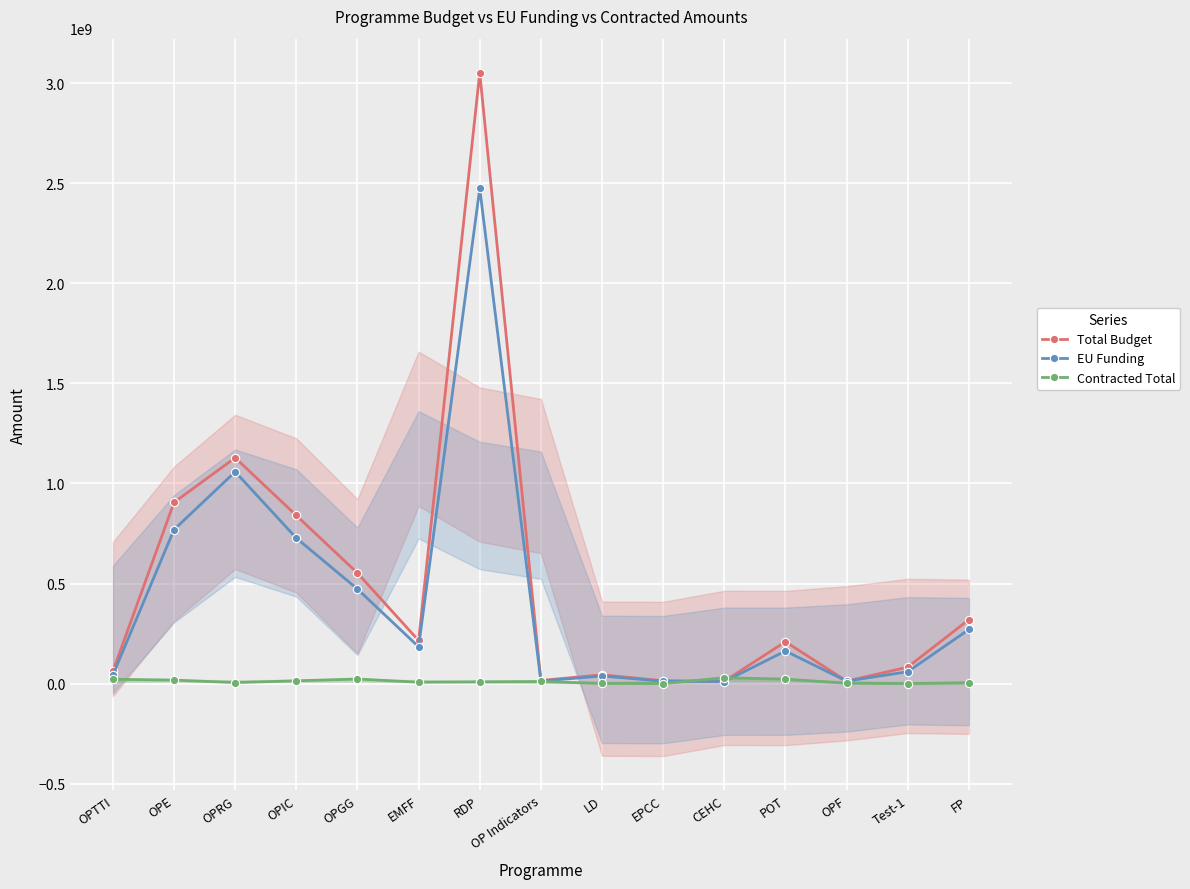

True or false: Contracted Total has a value of 1652920.5 at FP.

False